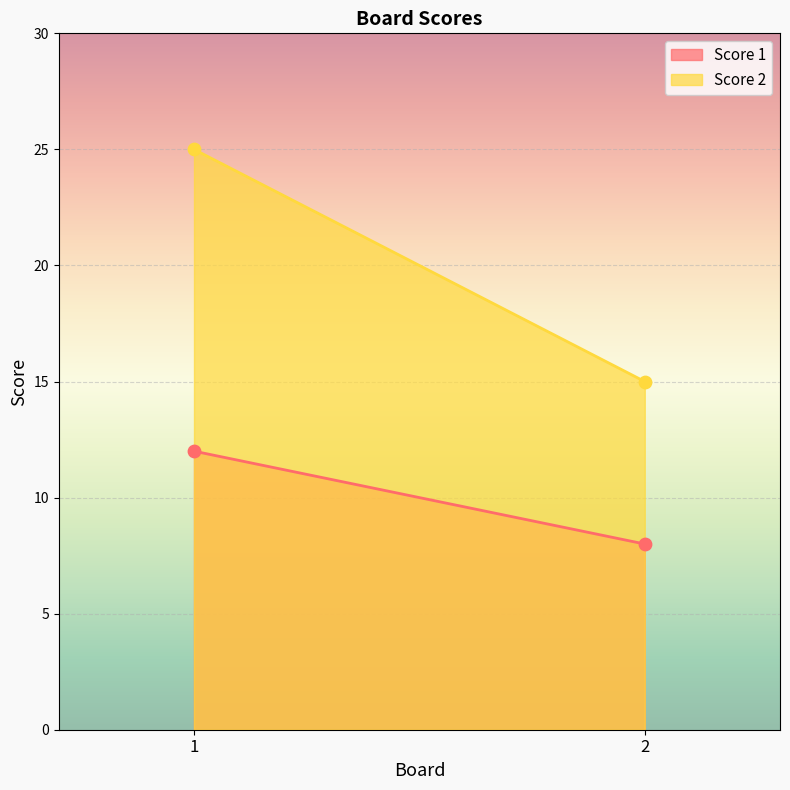

What are all the series names shown in the legend?

Score 1, Score 2